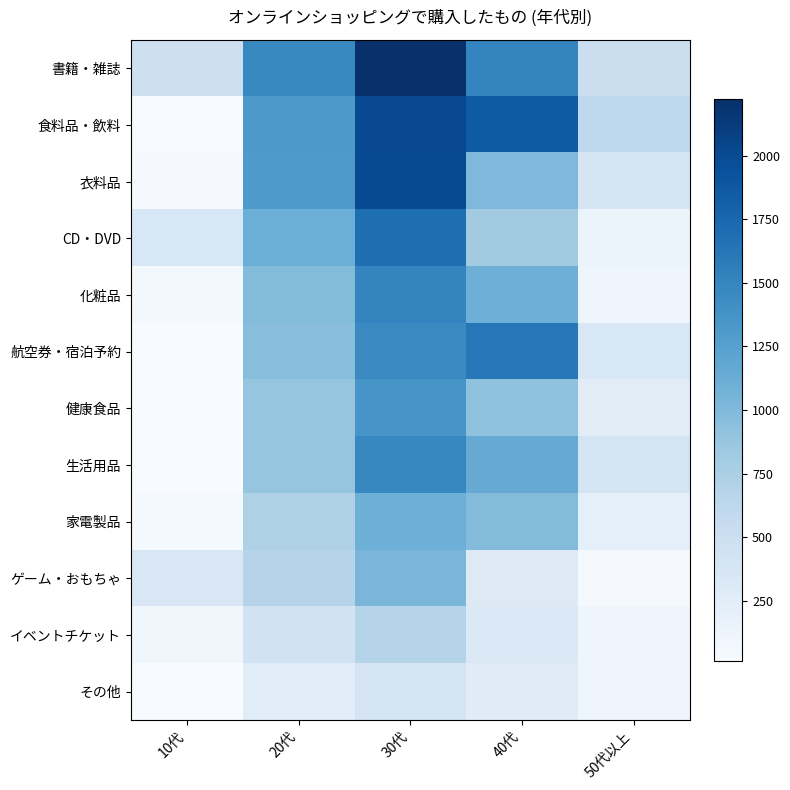

At which category is the sum across all series the highest?

30代